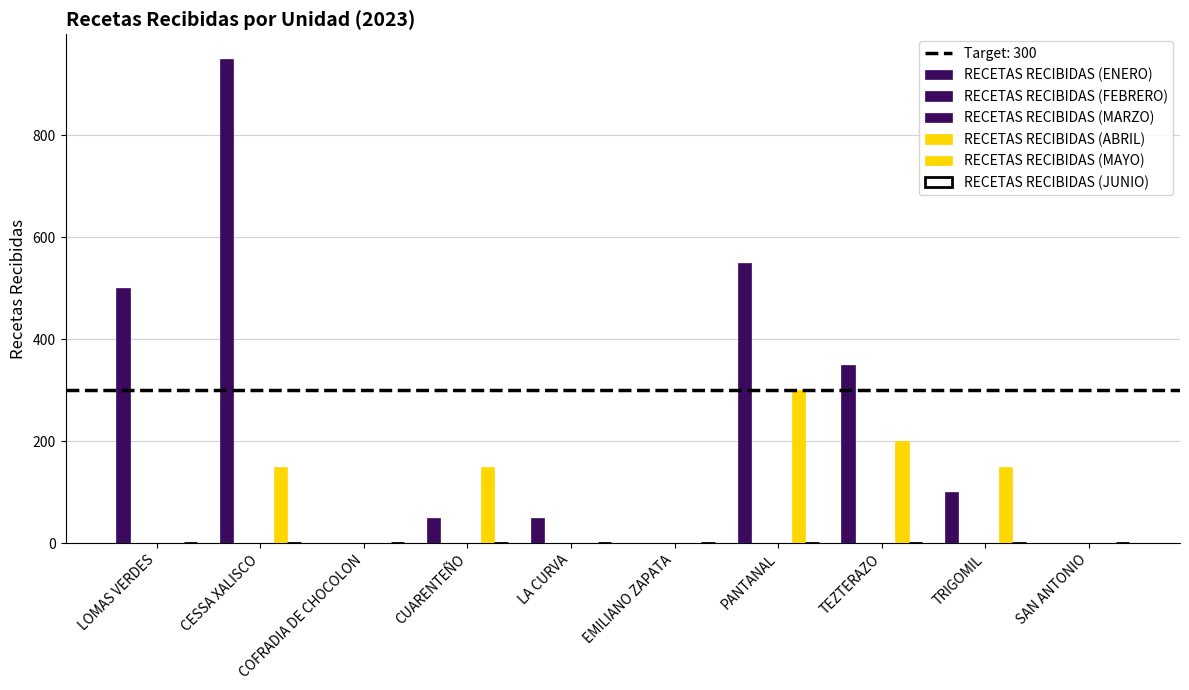

The value of RECETAS RECIBIDAS (MAYO) at CESSA XALISCO is 150. True or false?

True